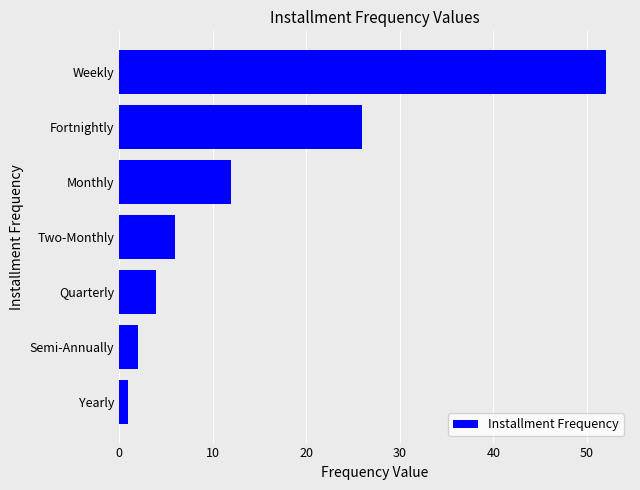

How many bars are there in total?

7